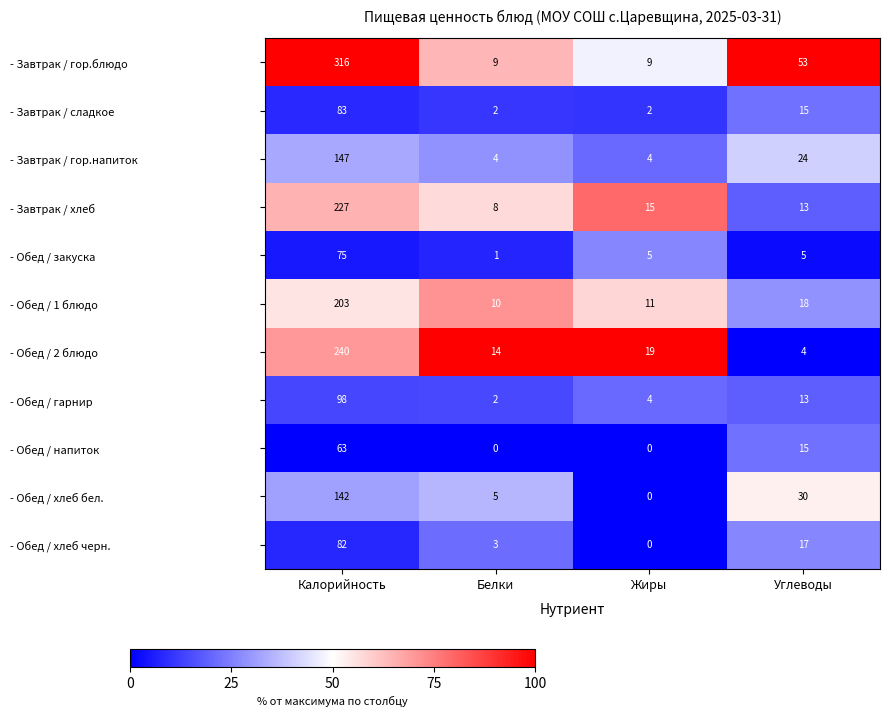

What is the greatest value displayed?

316